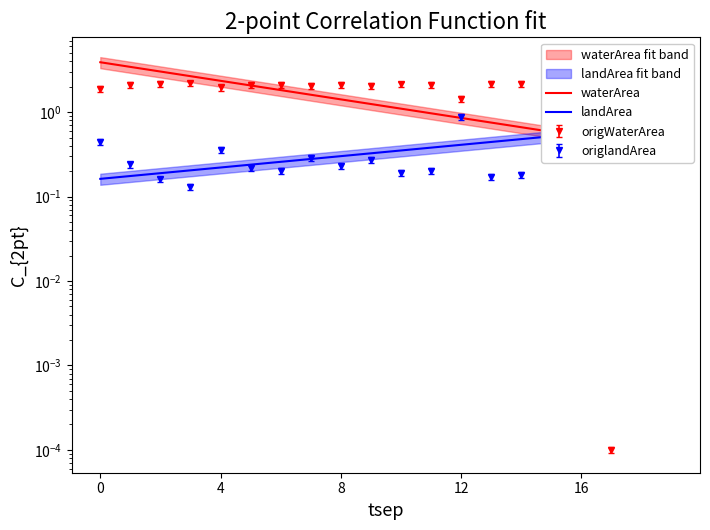

The value of waterArea at 0 is 2.3. True or false?

False